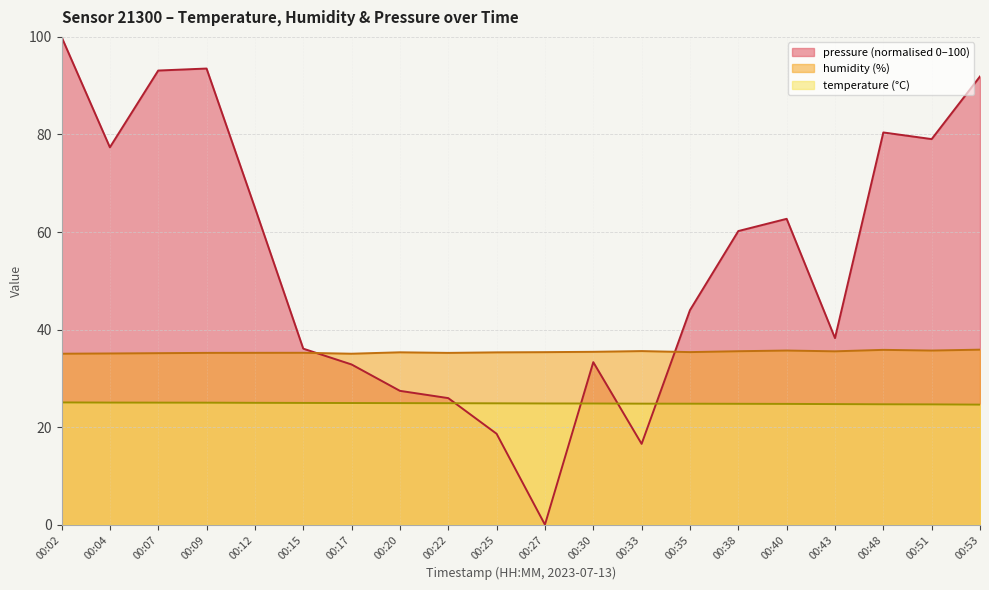

Reading left to right, transcribe all the data shown in this chart.

temperature: 00:02=25.1	00:04=25.0	00:07=25.0	00:09=25.0	00:12=25.0	00:15=25.0	00:17=24.9	00:20=24.9	00:22=24.9	00:25=24.9	00:27=24.9	00:30=24.8	00:33=24.8	00:35=24.8	00:38=24.8	00:40=24.8	00:43=24.7	00:48=24.7	00:51=24.7	00:53=24.6
humidity: 00:02=35.0	00:04=35.1	00:07=35.2	00:09=35.2	00:12=35.2	00:15=35.2	00:17=35.0	00:20=35.3	00:22=35.2	00:25=35.3	00:27=35.4	00:30=35.4	00:33=35.6	00:35=35.4	00:38=35.6	00:40=35.7	00:43=35.5	00:48=35.8	00:51=35.7	00:53=35.9
pressure_scaled: 00:02=100.0	00:04=77.4	00:07=93.1	00:09=93.5	00:12=65.0	00:15=36.1	00:17=32.8	00:20=27.4	00:22=25.9	00:25=18.6	00:27=0.0	00:30=33.3	00:33=16.6	00:35=44.0	00:38=60.2	00:40=62.7	00:43=38.2	00:48=80.4	00:51=79.0	00:53=91.9